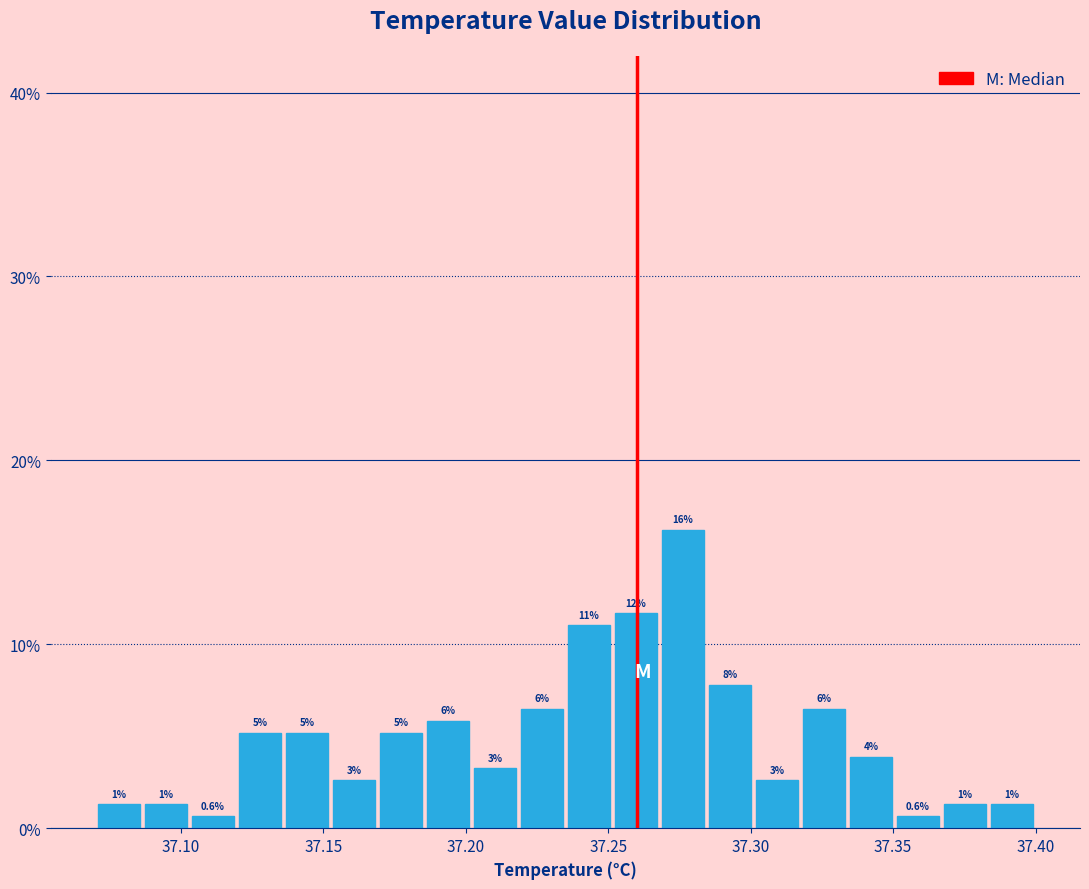

Read against the x-axis, roughly where is the centre of the tallest bar?

37.275